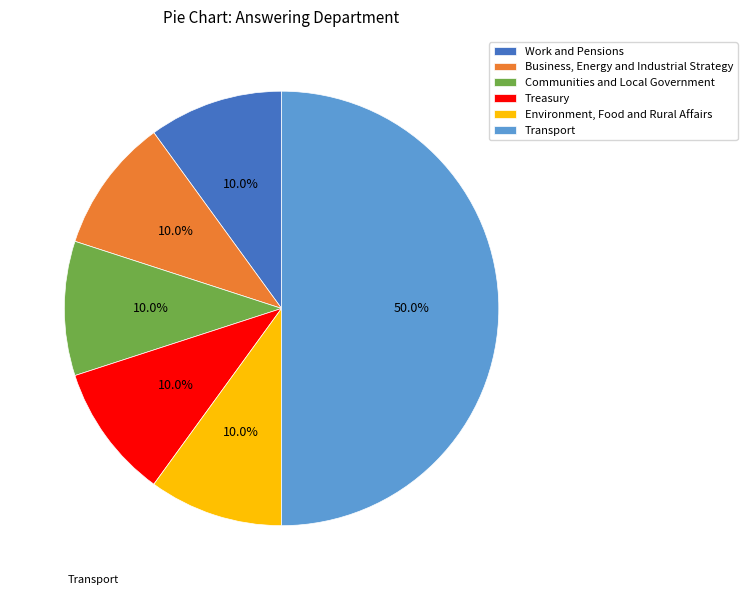

Count the number of slices in the pie.

6